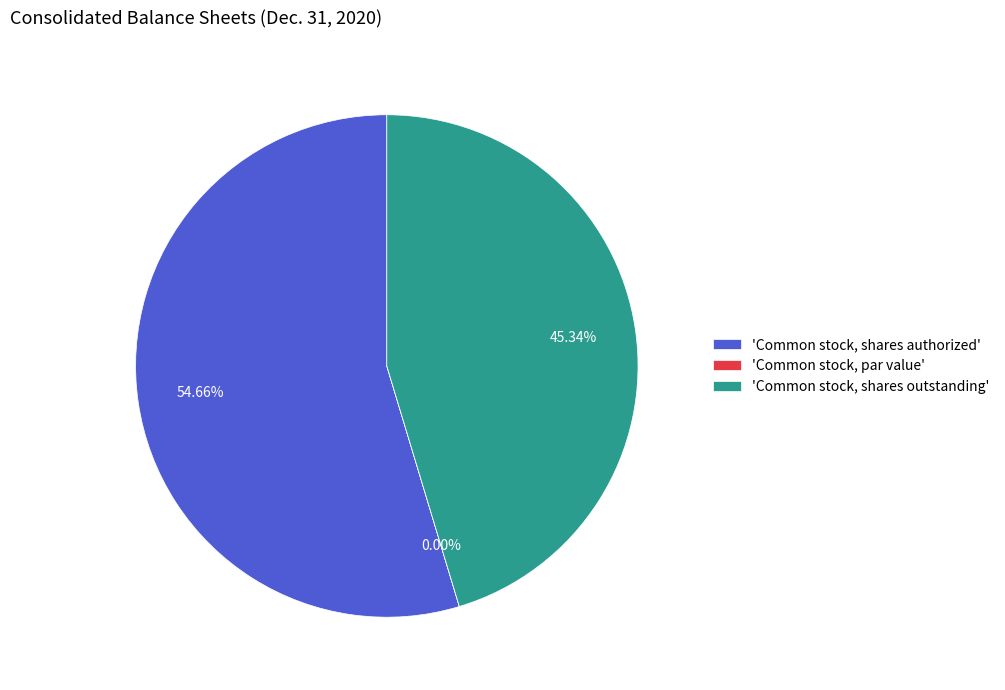

Does 'Common stock, shares authorized' account for over 50% of the chart?

Yes